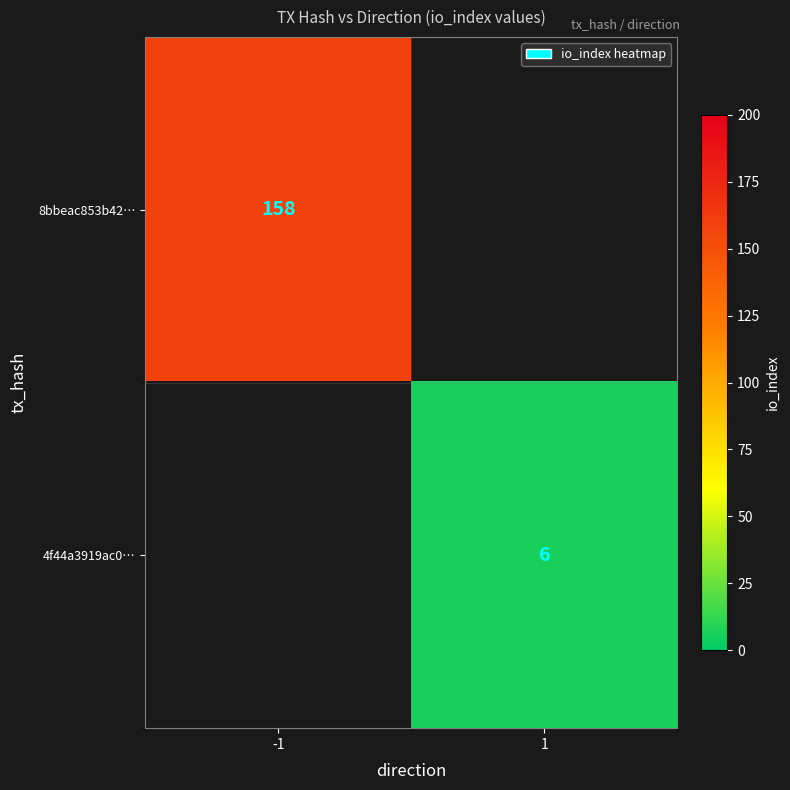

True or false: 4f44a3919ac0… has a value of 6 at 1.

True